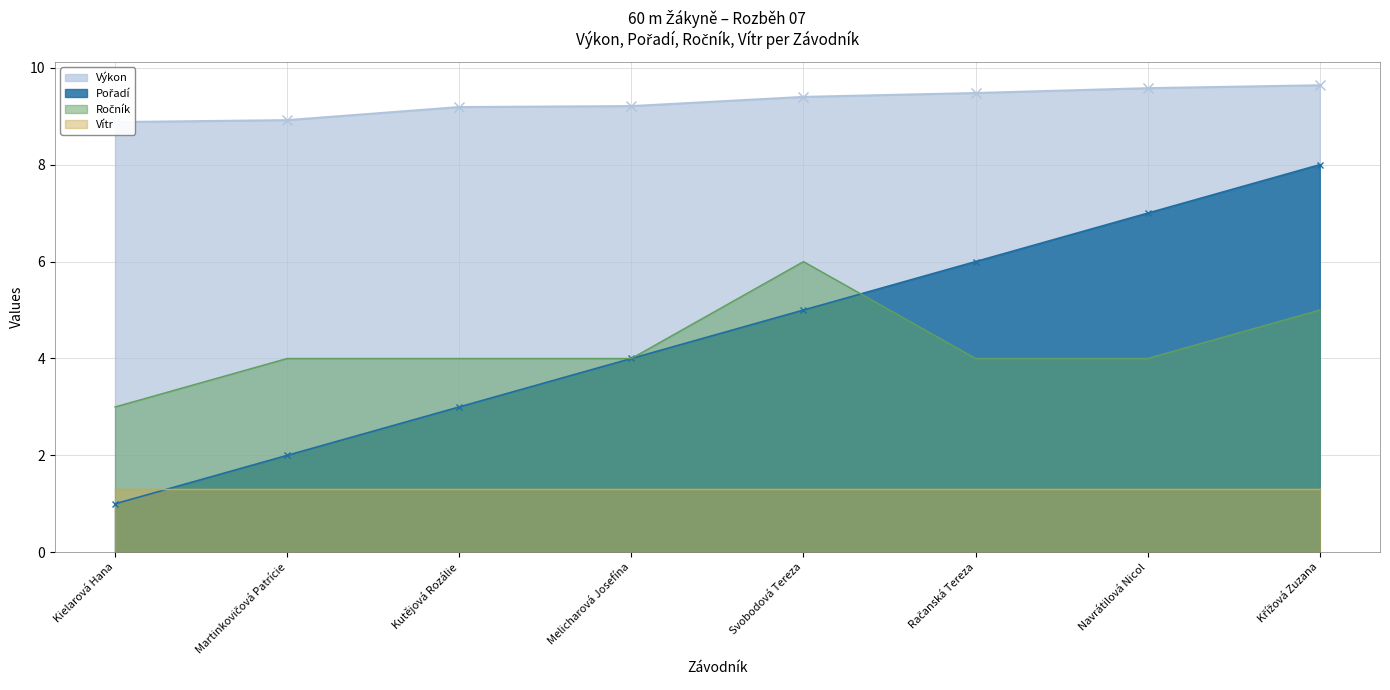

Count the Výkon values in the range 9 to 10.

6